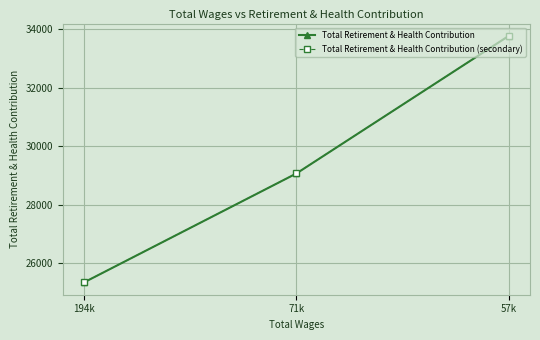

True or false: Total Retirement & Health Contribution (secondary) has a value of 51321 at 57k.

False